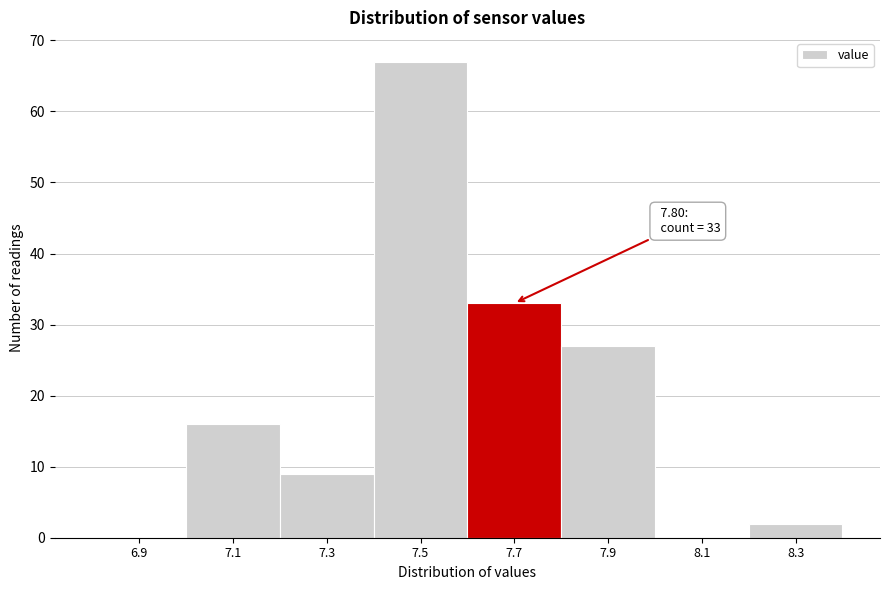

Reading right to left, list all the values displayed in this chart.

8.3=2	8.1=0	7.9=27	7.7=33	7.5=67	7.3=9	7.1=16	6.9=0